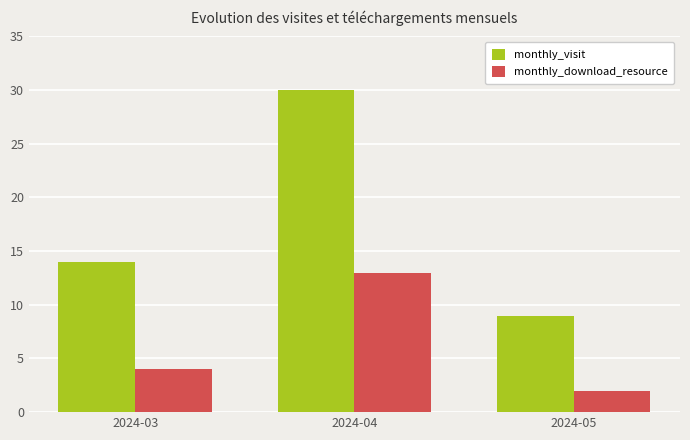

Which series changed the most between 2024-03 and 2024-04?

monthly_visit